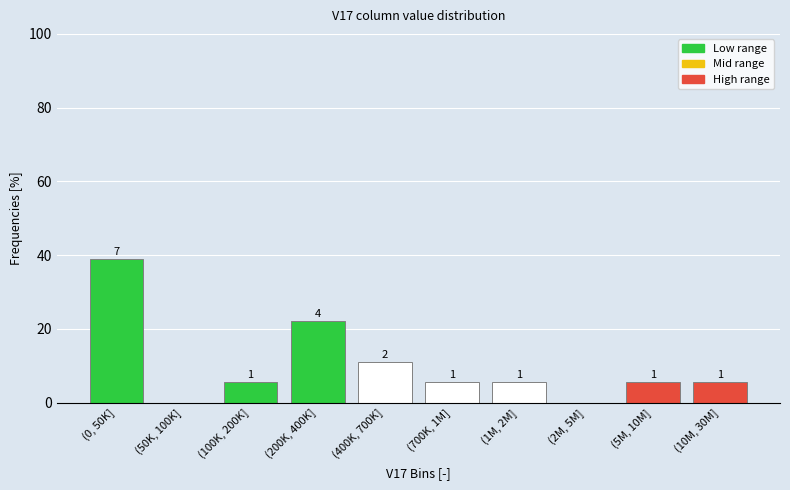

Are the bars horizontal?

No